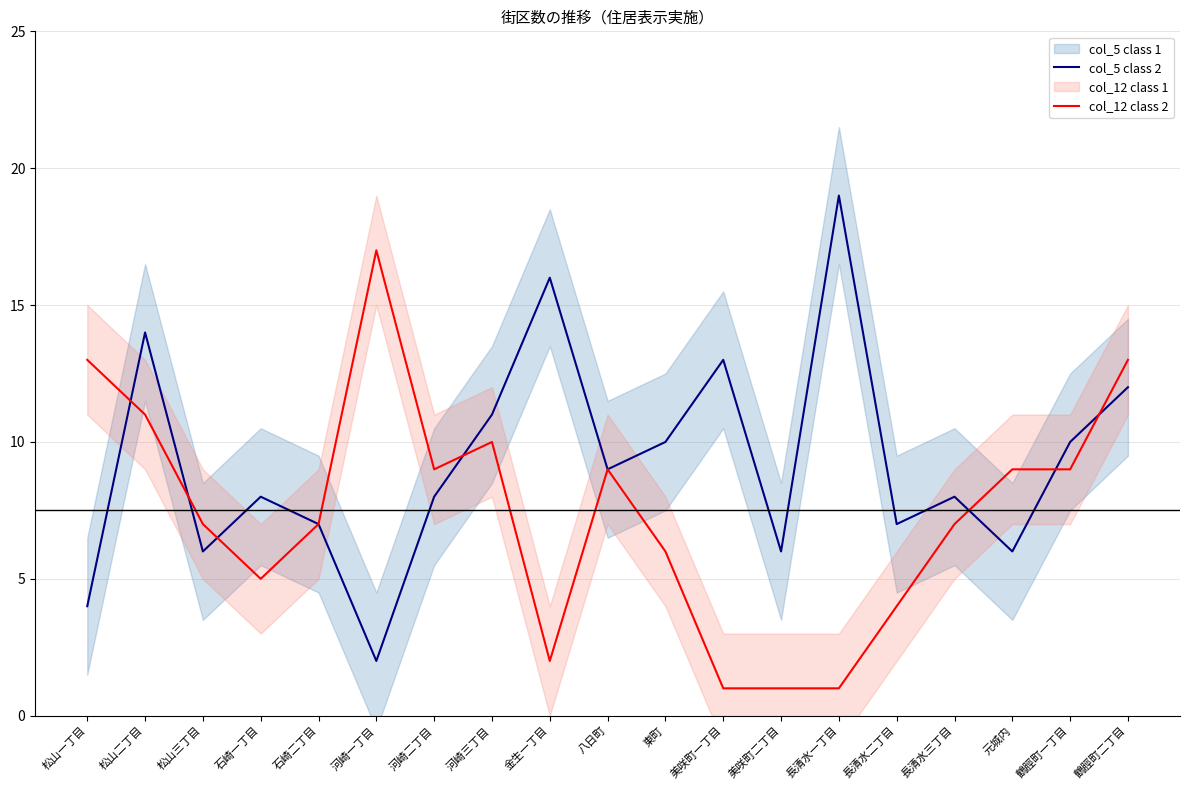

How many intersections are there between col_5 class 2 and col_12 class 2?

7